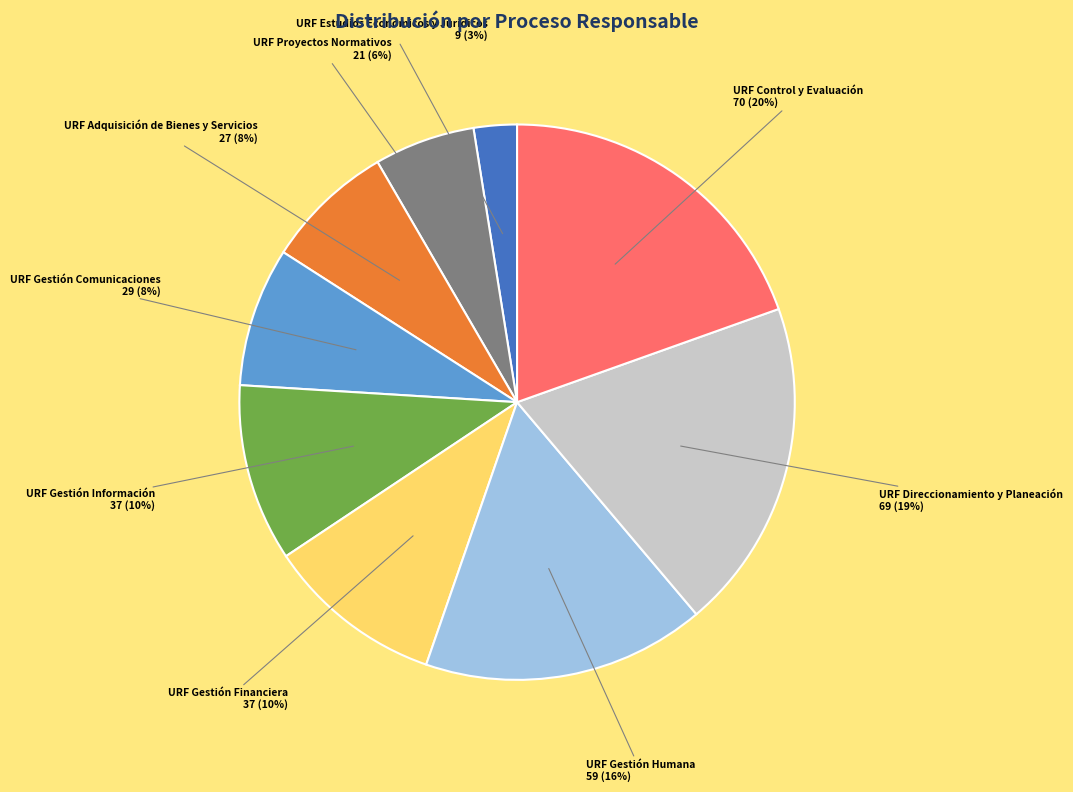

To the nearest percent, what is the difference between the largest and smallest slice percentages?

17%